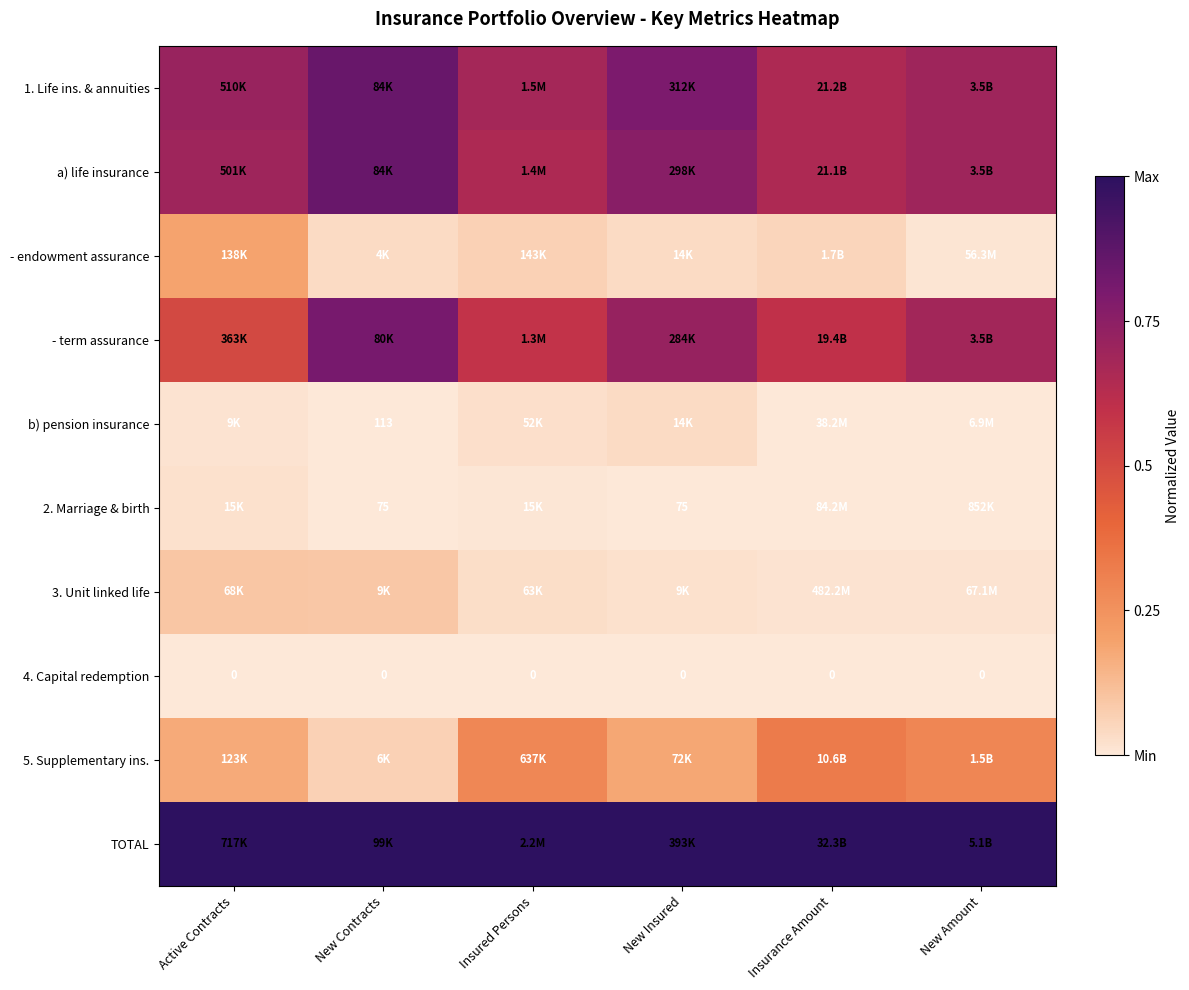

At which category is the sum across all series the highest?

New Contracts